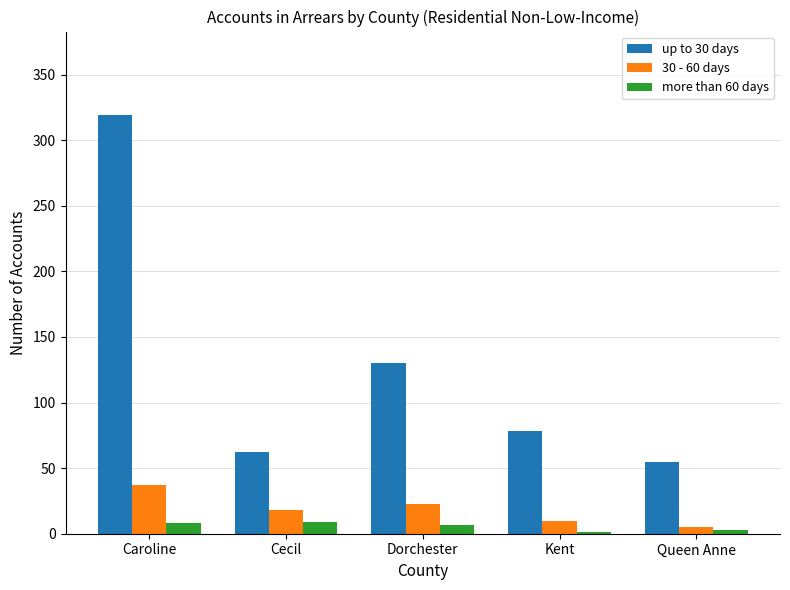

Which series has the largest range (max minus min)?

up to 30 days